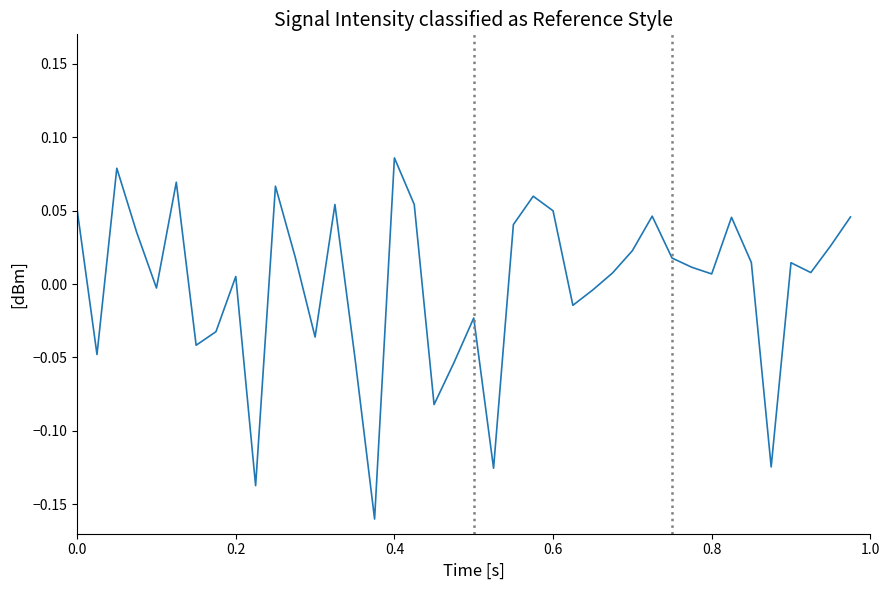

What is the minimum value shown in the chart?

-0.2